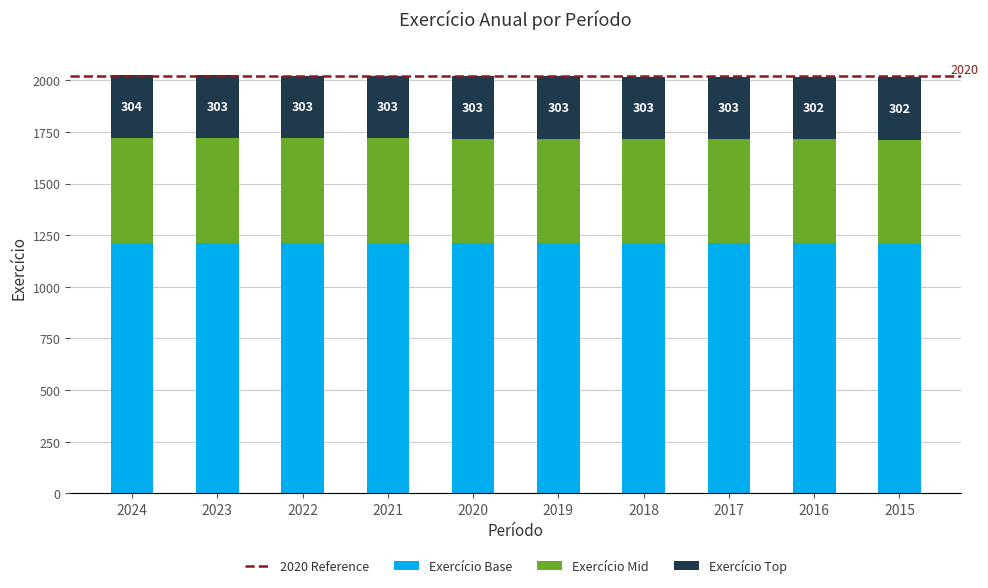

True or false: Exercício Base has a value of 1213 at 2021.

True